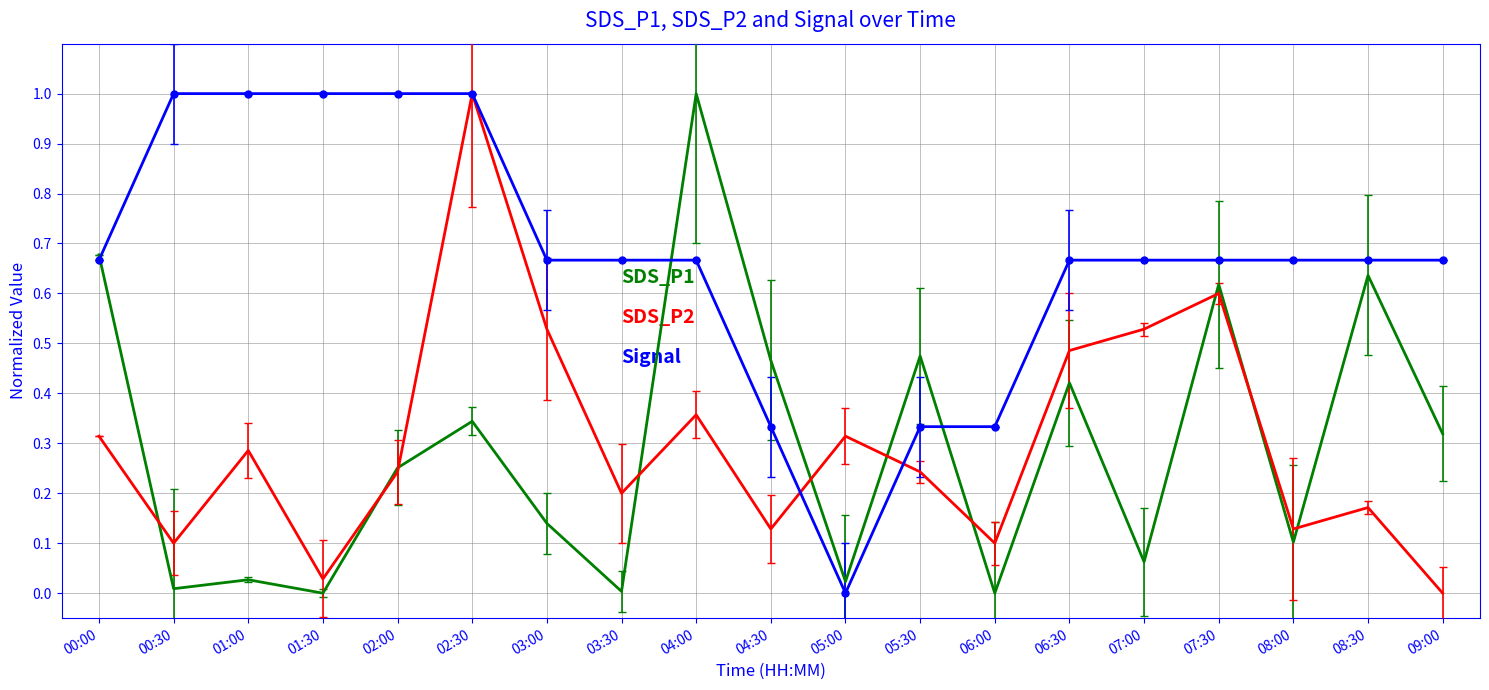

What is the greatest value displayed?

1.0